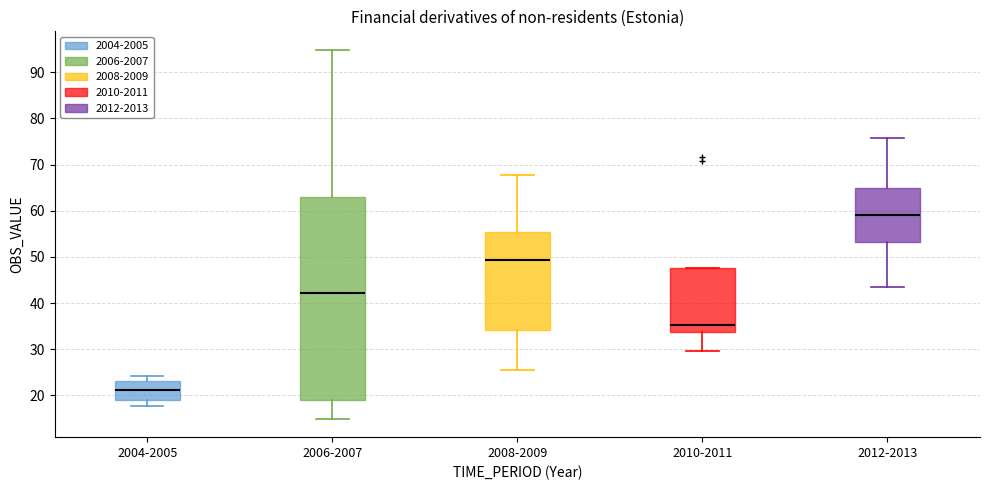

Reading left to right, read every box against the y-axis: the position of its median line, the range the box covers, and the ends of its whiskers. The values are not printed on the chart, so give them approximately, as read against the axis.

2004-2005: median 21, box 19 to 23, whiskers 18 to 24
2006-2007: median 42, box 19 to 63, whiskers 15 to 95
2008-2009: median 49, box 34 to 55, whiskers 25 to 68
2010-2011: median 35, box 34 to 48, whiskers 30 to 48
2012-2013: median 59, box 53 to 65, whiskers 44 to 76